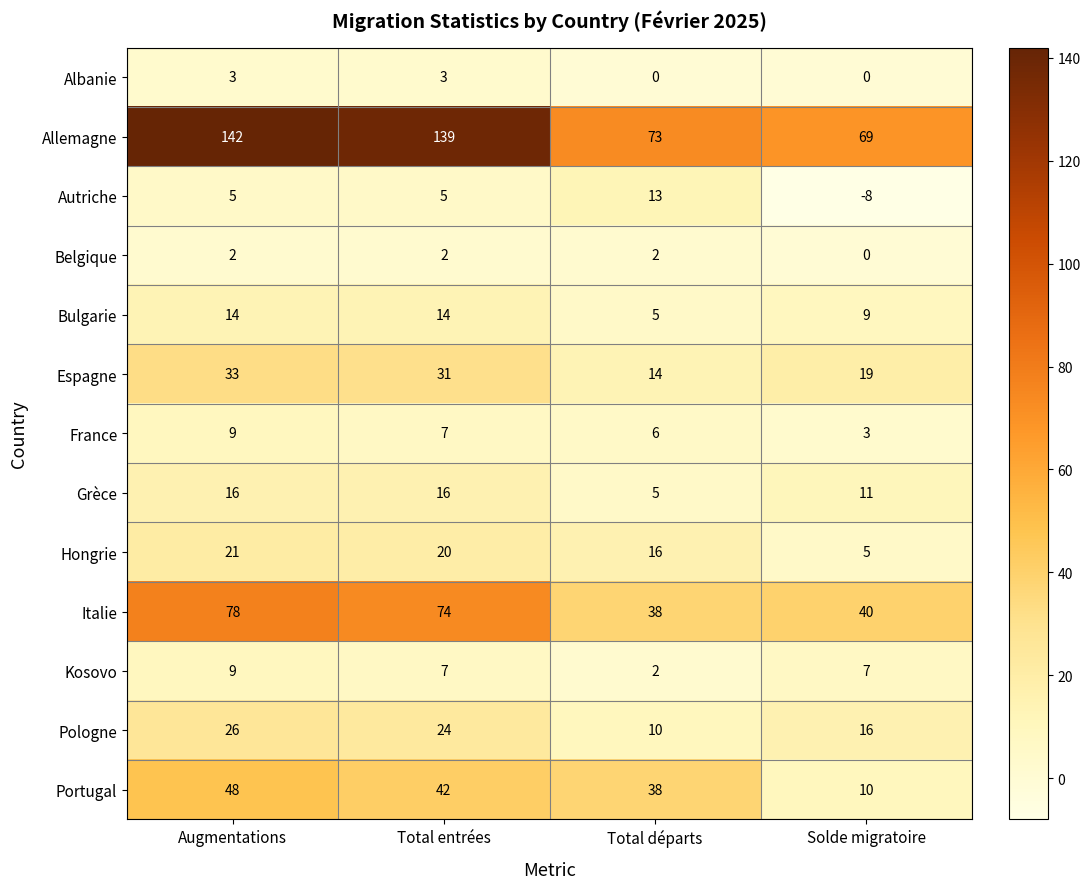

At which category is the sum across all series the highest?

Augmentations